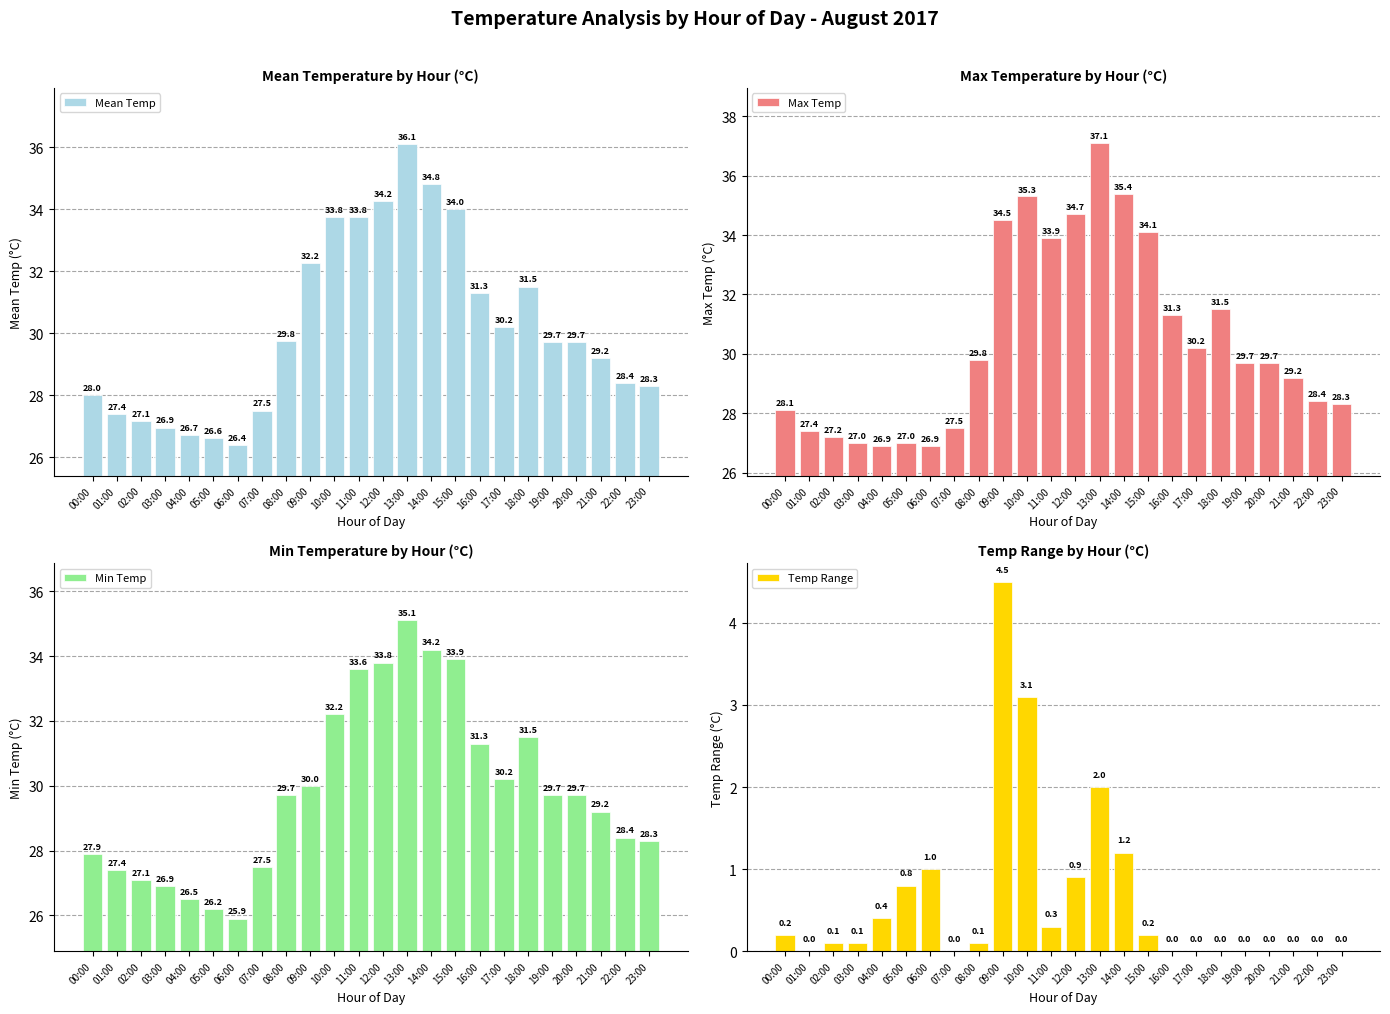

Reading right to left, transcribe all the data shown in this chart.

Mean Temp: 23:00=28.3	22:00=28.4	21:00=29.2	20:00=29.7	19:00=29.7	18:00=31.5	17:00=30.2	16:00=31.3	15:00=34.0	14:00=34.8	13:00=36.1	12:00=34.2	11:00=33.8	10:00=33.8	09:00=32.2	08:00=29.8	07:00=27.5	06:00=26.4	05:00=26.6	04:00=26.7	03:00=26.9	02:00=27.1	01:00=27.4	00:00=28.0
Max Temp: 23:00=28.3	22:00=28.4	21:00=29.2	20:00=29.7	19:00=29.7	18:00=31.5	17:00=30.2	16:00=31.3	15:00=34.1	14:00=35.4	13:00=37.1	12:00=34.7	11:00=33.9	10:00=35.3	09:00=34.5	08:00=29.8	07:00=27.5	06:00=26.9	05:00=27.0	04:00=26.9	03:00=27.0	02:00=27.2	01:00=27.4	00:00=28.1
Min Temp: 23:00=28.3	22:00=28.4	21:00=29.2	20:00=29.7	19:00=29.7	18:00=31.5	17:00=30.2	16:00=31.3	15:00=33.9	14:00=34.2	13:00=35.1	12:00=33.8	11:00=33.6	10:00=32.2	09:00=30.0	08:00=29.7	07:00=27.5	06:00=25.9	05:00=26.2	04:00=26.5	03:00=26.9	02:00=27.1	01:00=27.4	00:00=27.9
Temp Range: 23:00=0.0	22:00=0.0	21:00=0.0	20:00=0.0	19:00=0.0	18:00=0.0	17:00=0.0	16:00=0.0	15:00=0.2	14:00=1.2	13:00=2.0	12:00=0.9	11:00=0.3	10:00=3.1	09:00=4.5	08:00=0.1	07:00=0.0	06:00=1.0	05:00=0.8	04:00=0.4	03:00=0.1	02:00=0.1	01:00=0.0	00:00=0.2